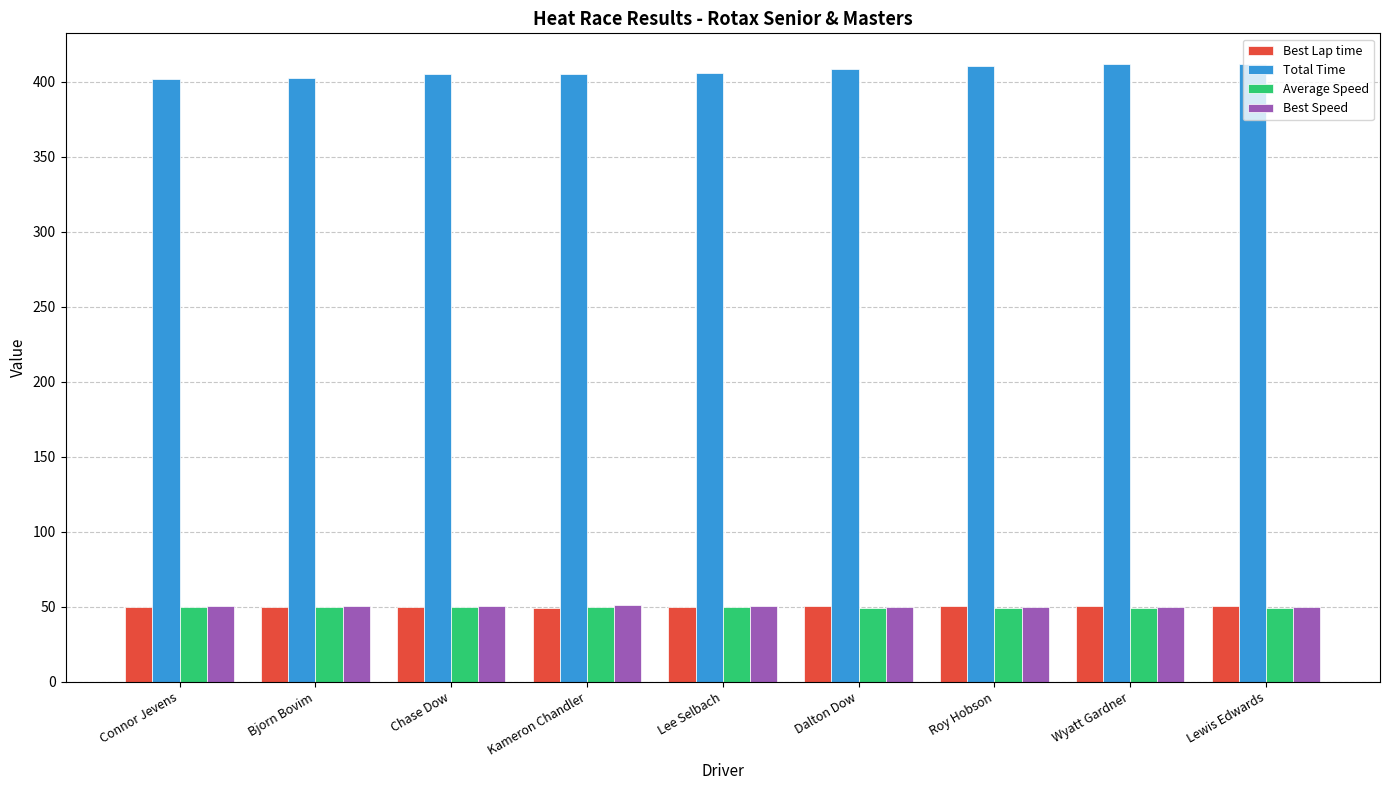

At how many categories does at least one series exceed 160?

9